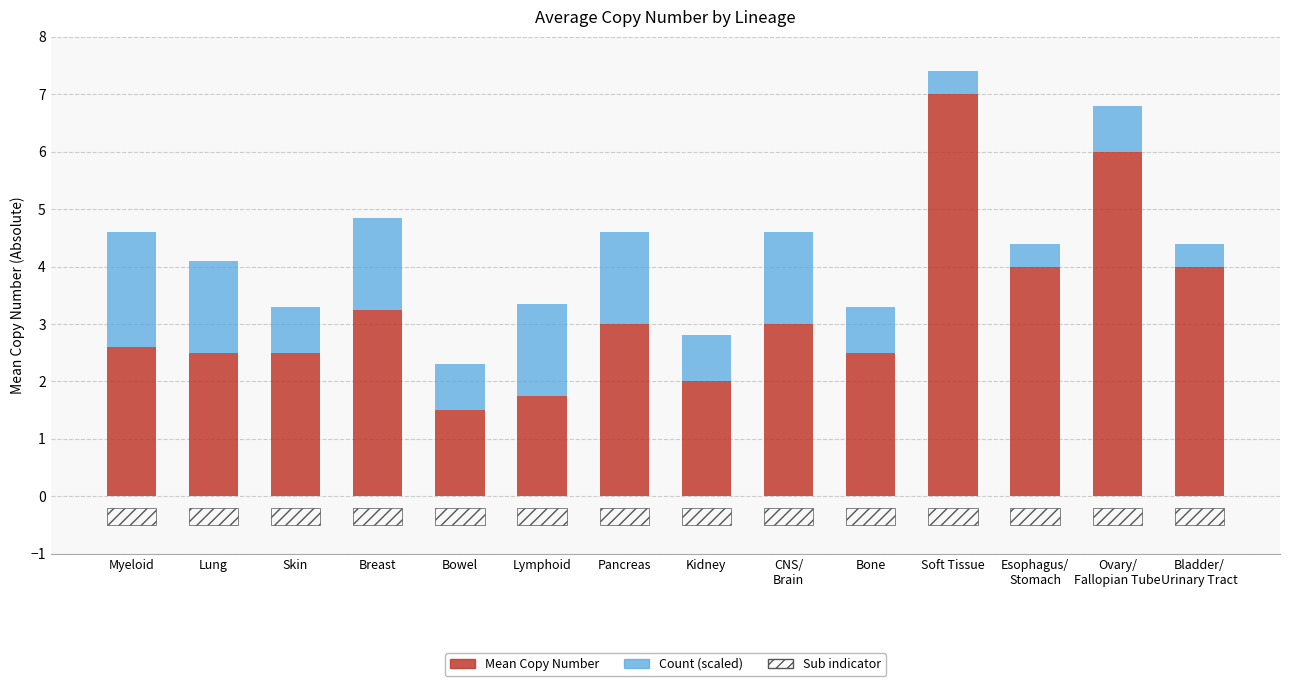

Reading left to right, what are all the values shown in this chart?

Mean Copy Number: 2.6	2.5	2.5	3.2	1.5	1.8	3.0	2.0	3.0	2.5	7.0	4.0	6.0	4.0
Count (scaled): 2.0	1.6	0.8	1.6	0.8	1.6	1.6	0.8	1.6	0.8	0.4	0.4	0.8	0.4
Sub indicator: 0.3	0.3	0.3	0.3	0.3	0.3	0.3	0.3	0.3	0.3	0.3	0.3	0.3	0.3